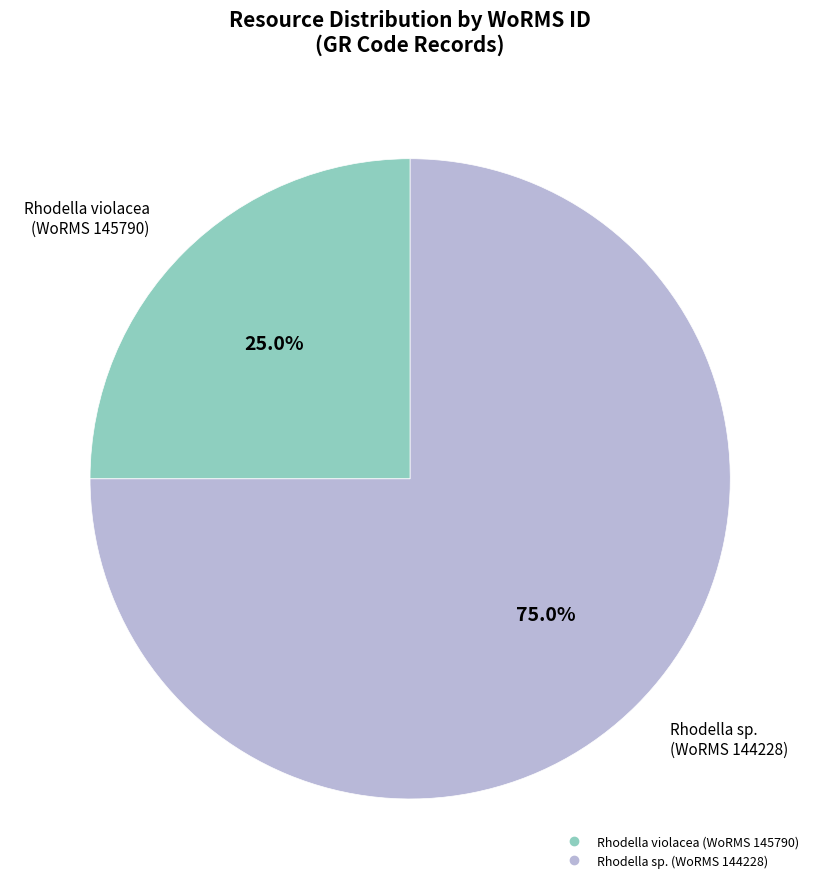

Is there any slice that represents more than half of the pie?

Yes